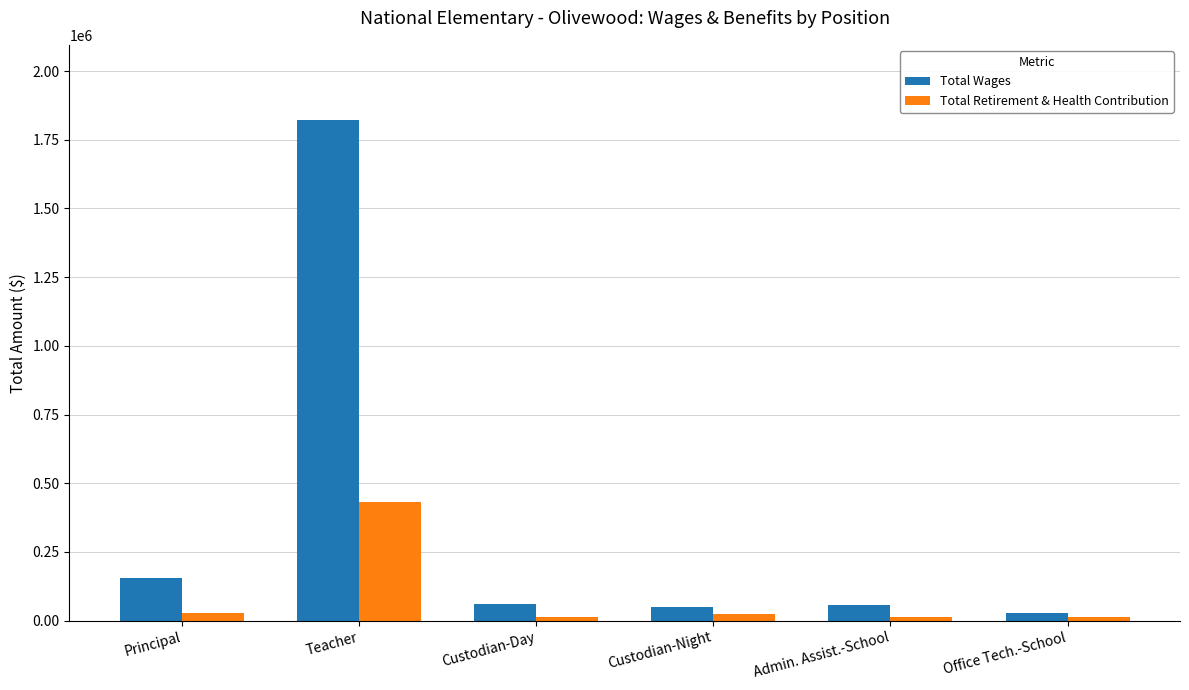

Rank the series at Teacher from lowest to highest value.

Total Retirement & Health Contribution, Total Wages